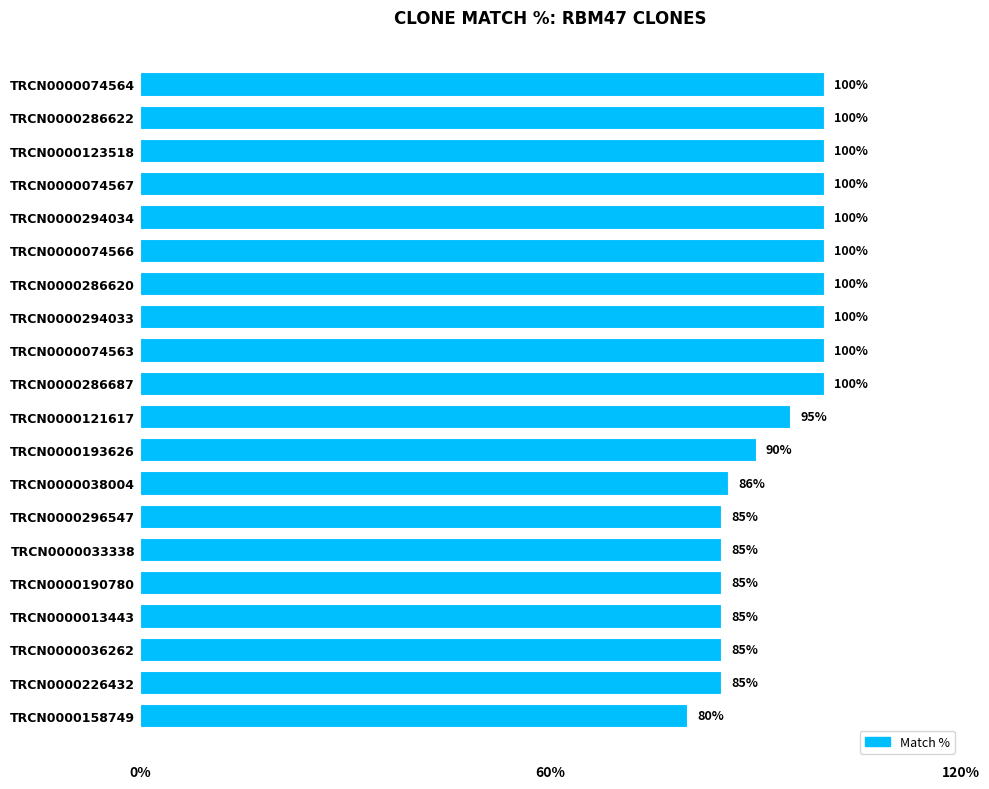

Are the bars horizontal?

Yes